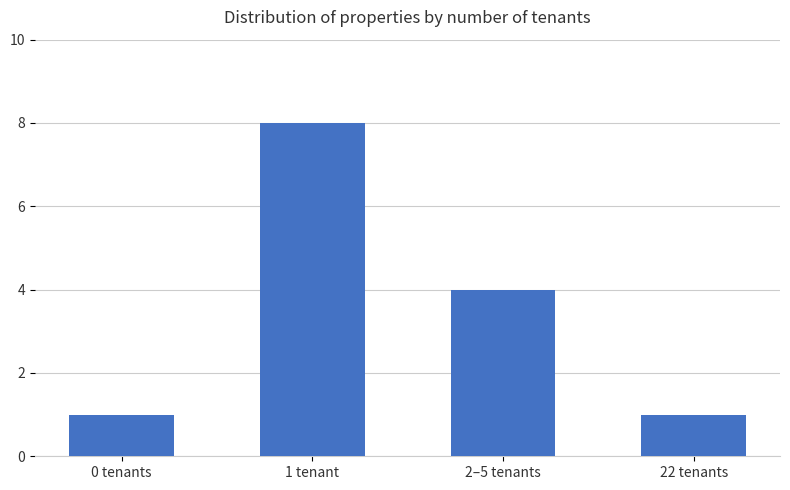

What is the difference between the values at 0 tenants and 2–5 tenants?

3